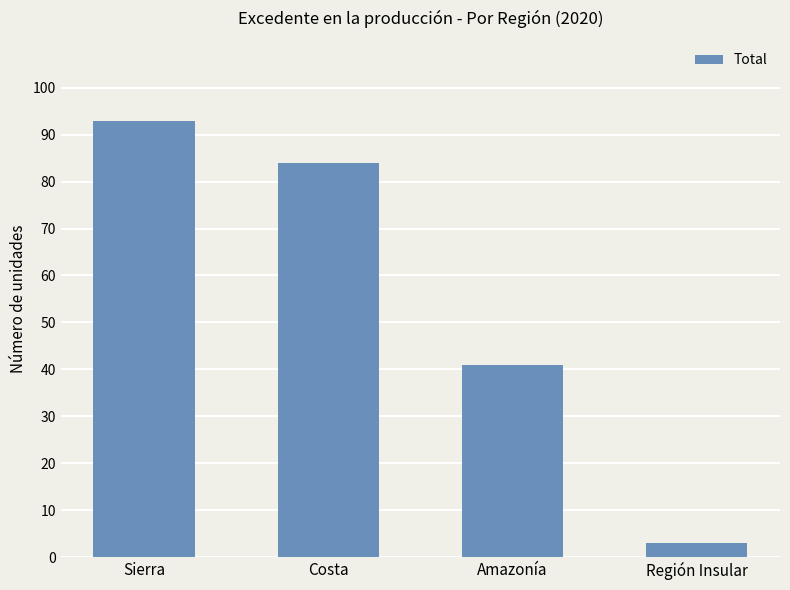

True or false: the data shows 128 at Costa.

False